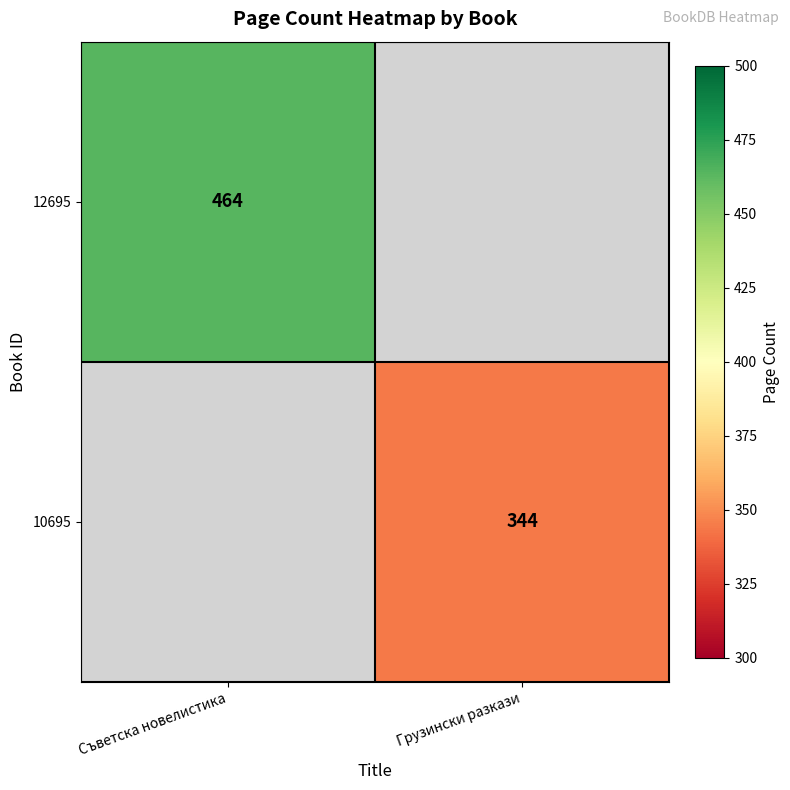

Is it true that 12695 equals 464 at Съветска новелистика?

True